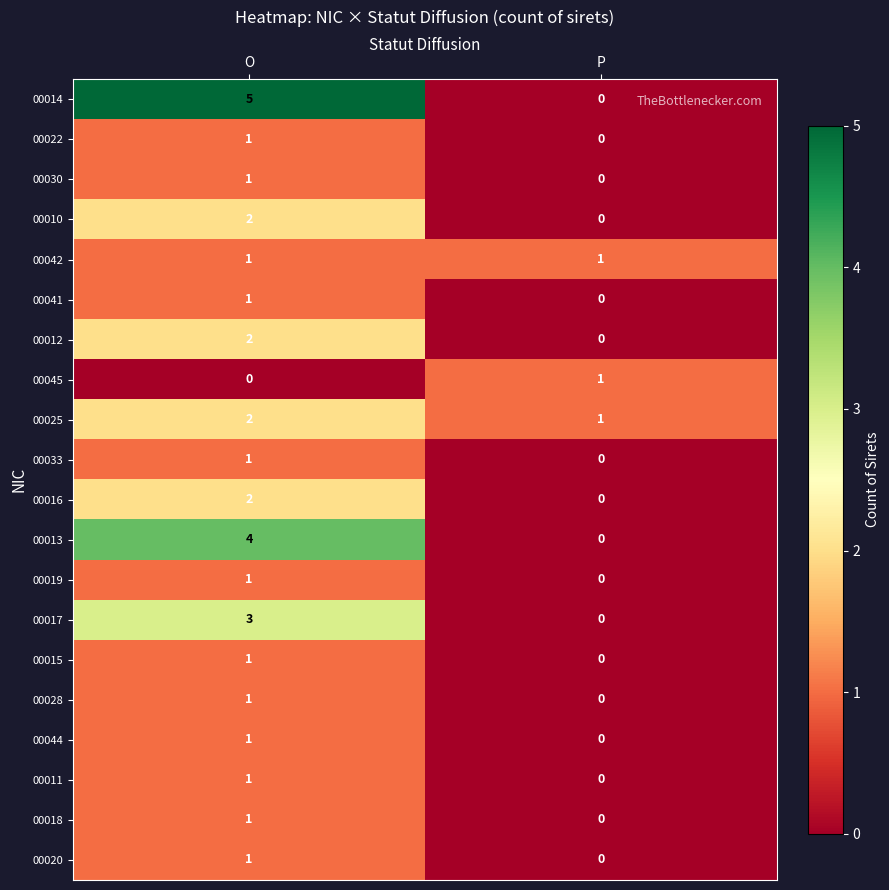

The value of 00019 at O is 2. True or false?

False